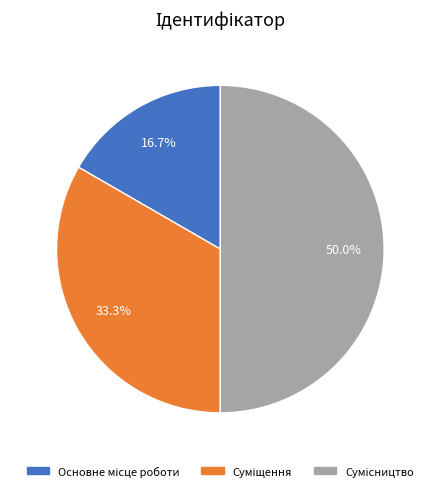

How many slices are in this pie chart?

3